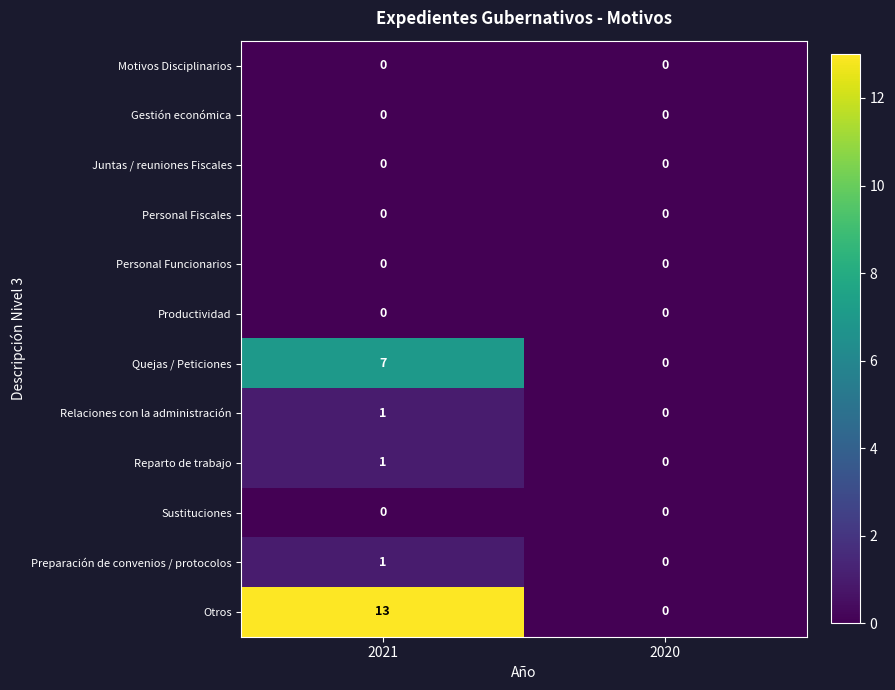

The value of Personal Funcionarios at 2021 is 0. True or false?

True